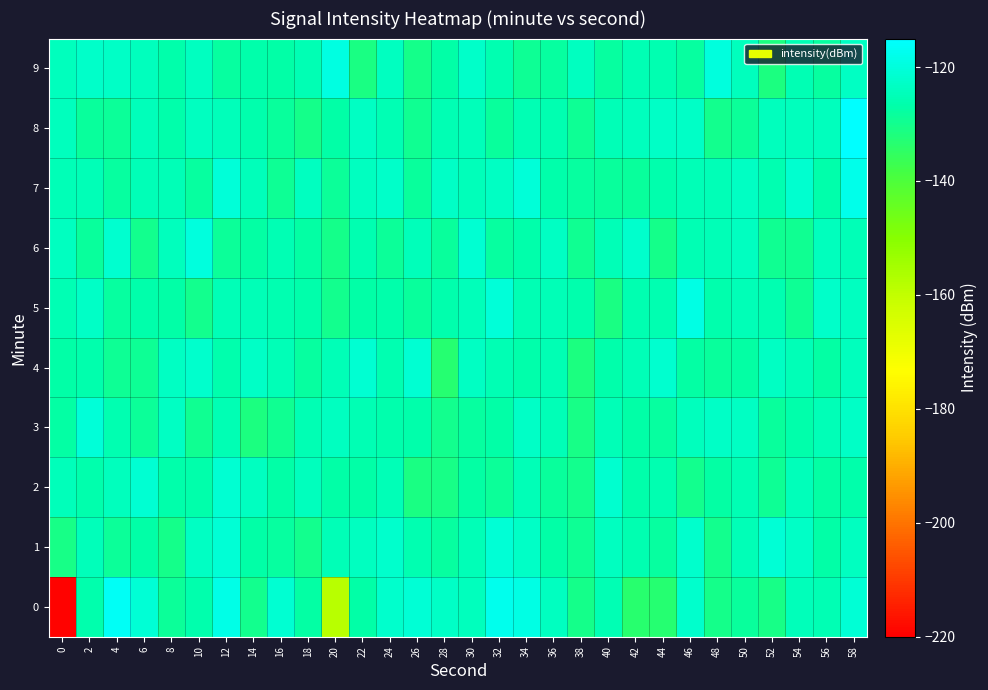

What is the spread (max minus min) of values at 44?

11.5